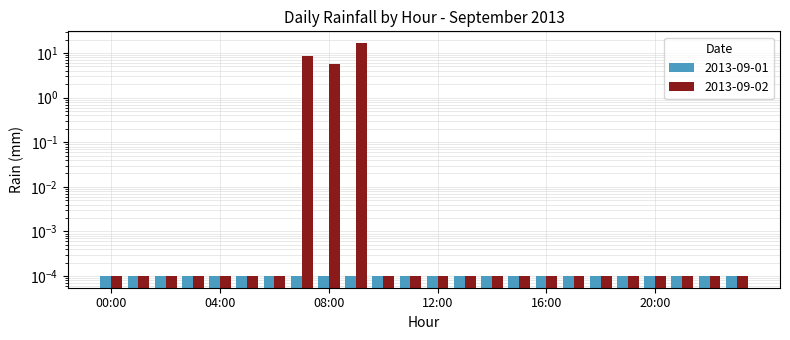

List the labels in order of value, largest first.

09:00, 07:00, 08:00, 00:00, 01:00, 02:00, 03:00, 04:00, 05:00, 06:00, 10:00, 11:00, 12:00, 13:00, 14:00, 15:00, 16:00, 17:00, 18:00, 19:00, 20:00, 21:00, 22:00, 23:00